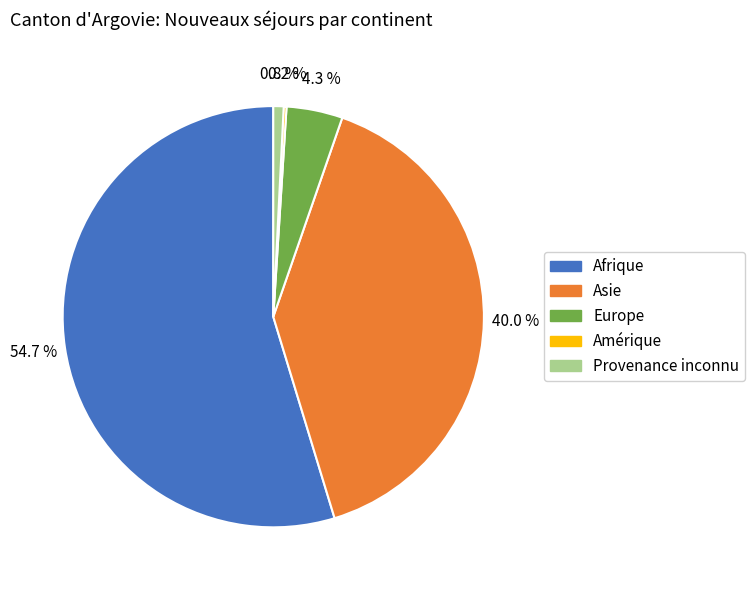

Approximately how many times larger is the value at Asie compared to Afrique?

0.7